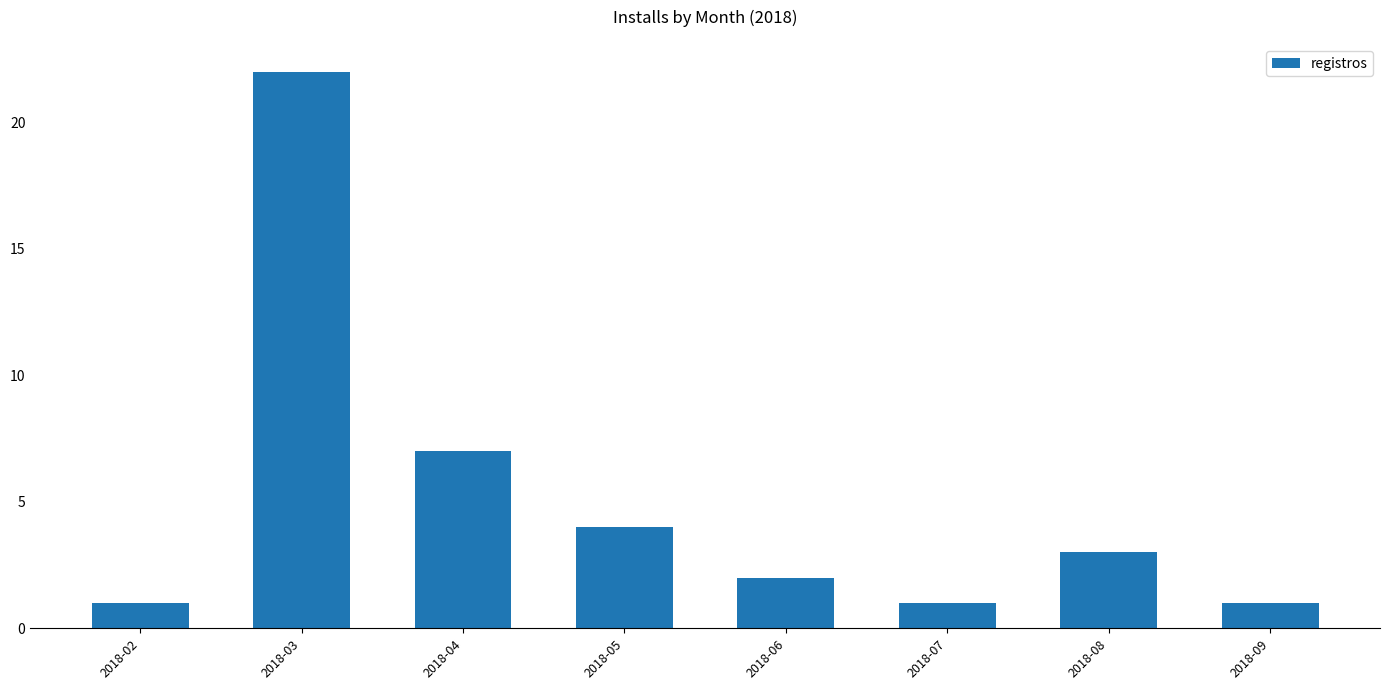

How many data points are less than 3?

4